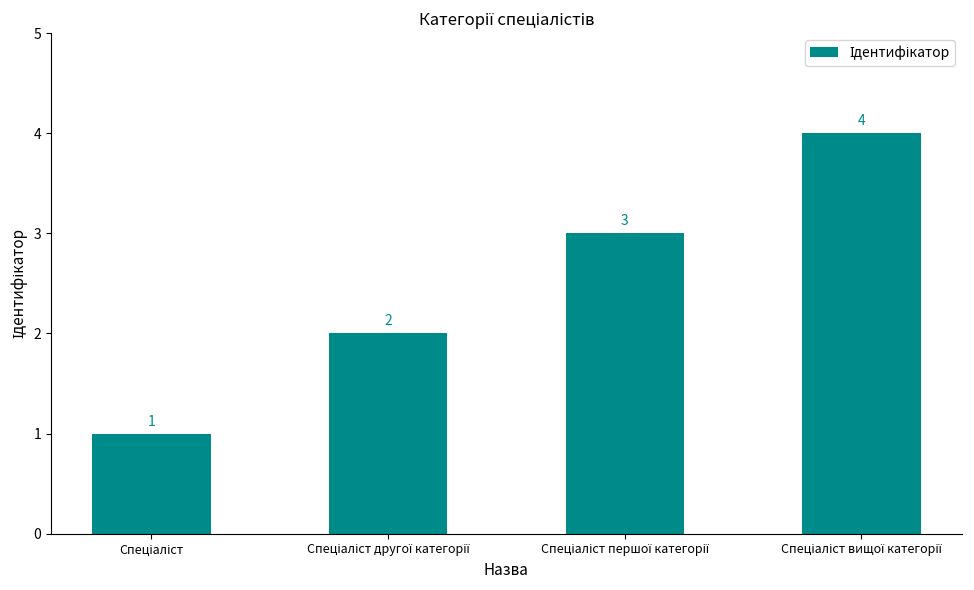

What is the difference between the maximum and minimum values?

3